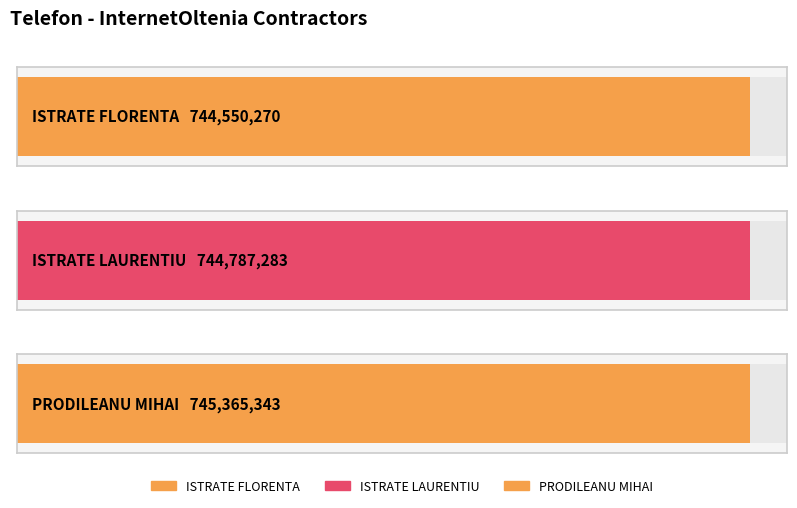

At which label is the value closest to 744957806?

ISTRATE LAURENTIU